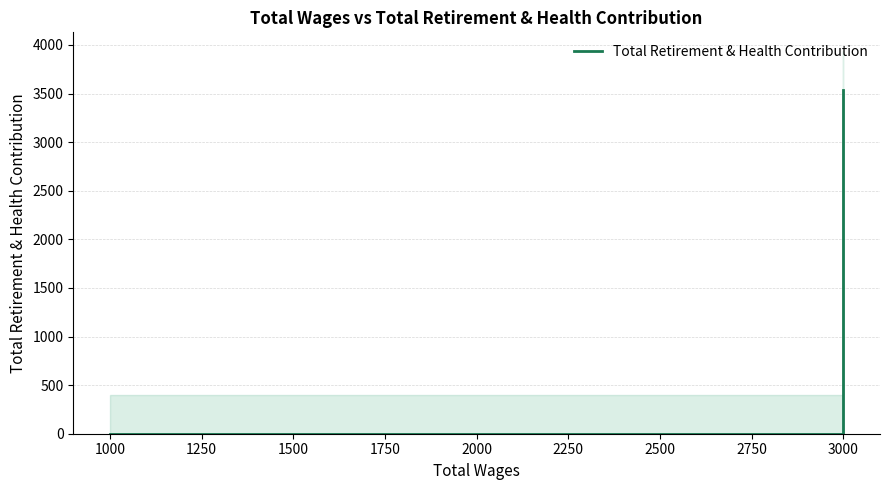

What is the maximum value shown in the chart?

3533